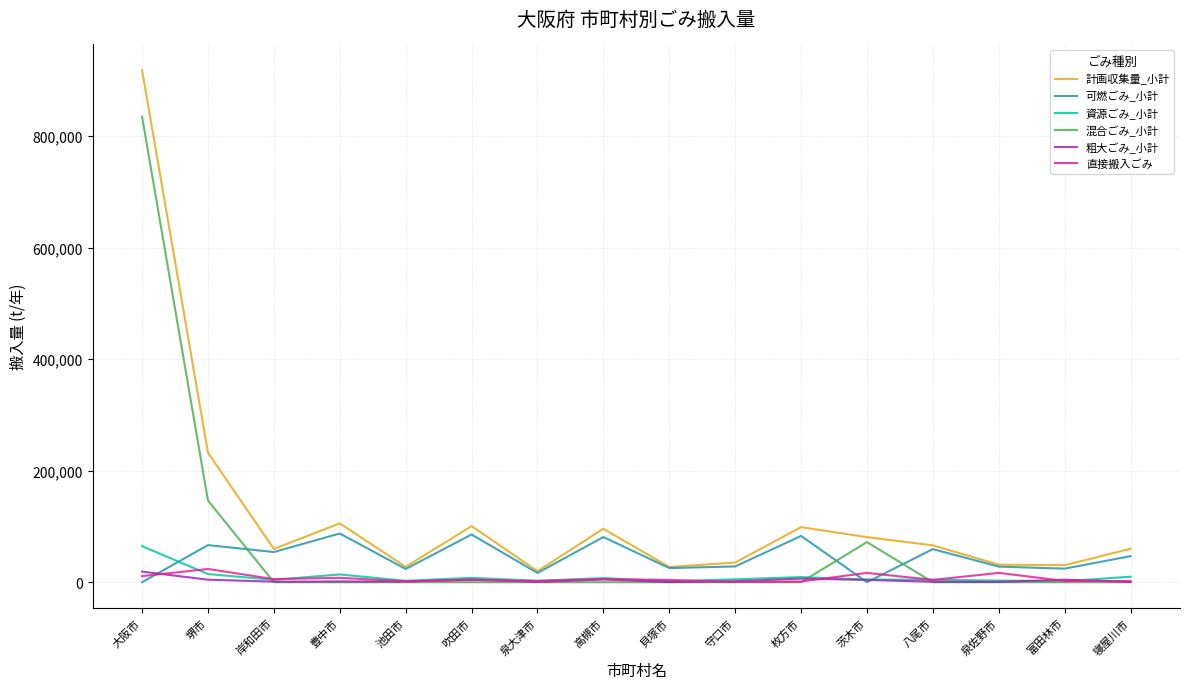

The value of 混合ごみ_小計 at 高槻市 is -304267. True or false?

False